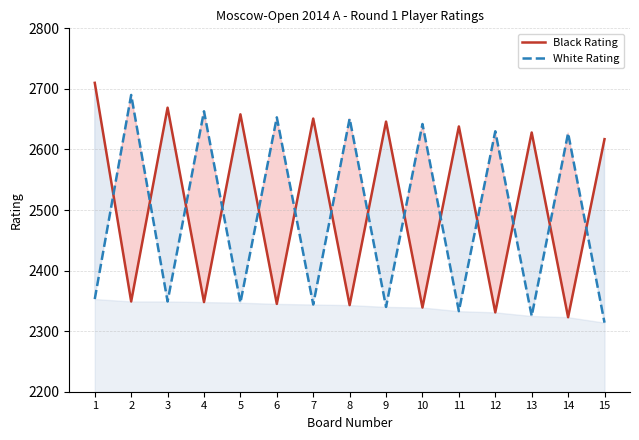

What is the maximum value shown in the chart?

2710